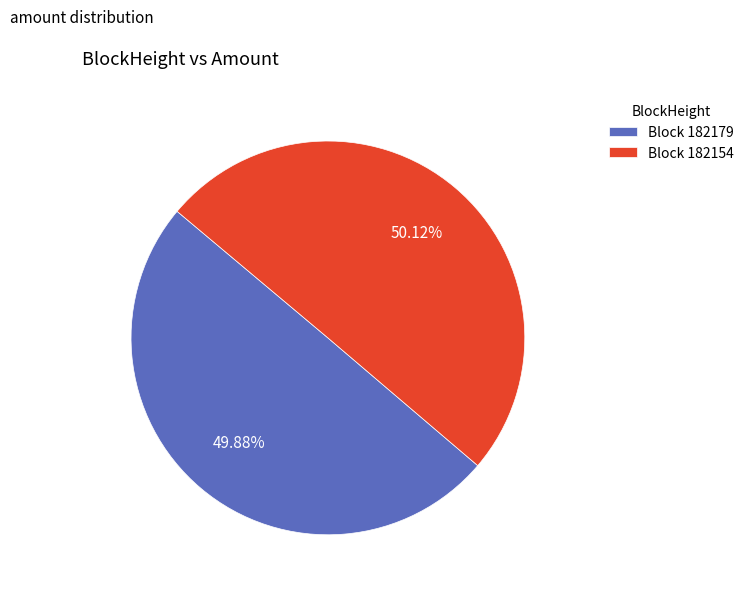

Is there any slice that represents more than half of the pie?

Yes